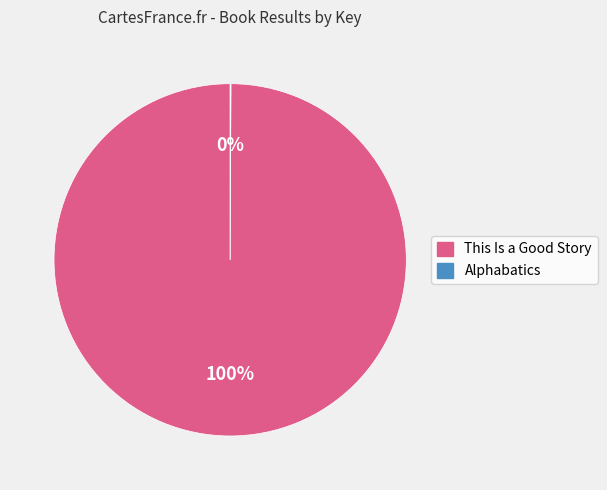

Is there a majority slice in this chart?

Yes